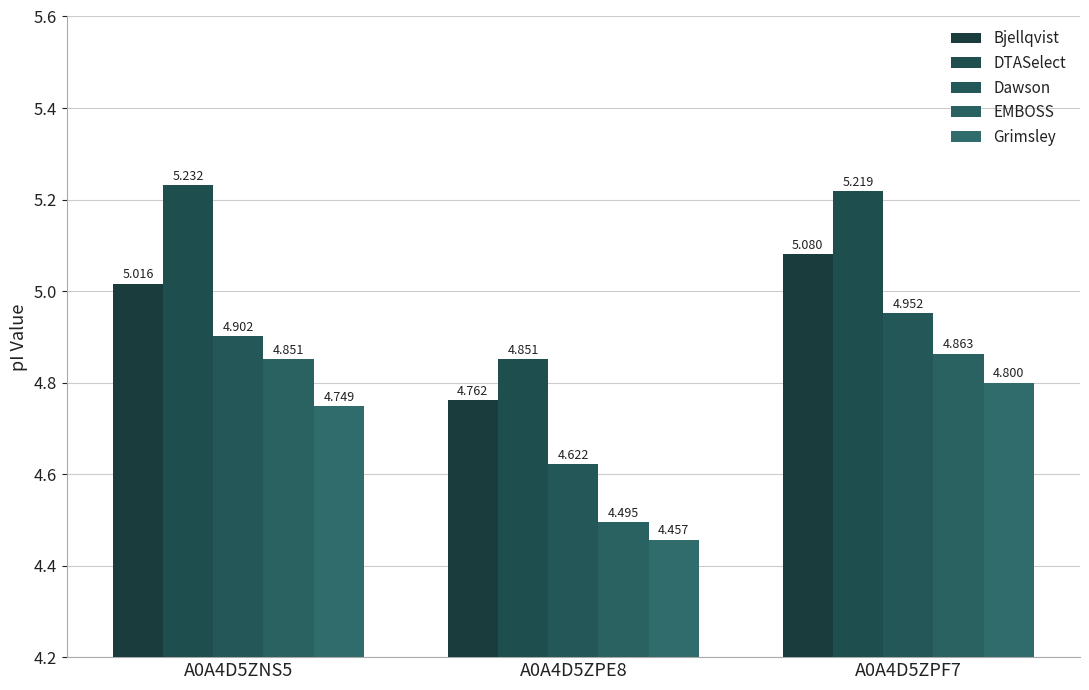

Count the Grimsley values in the range 4 to 5.

3